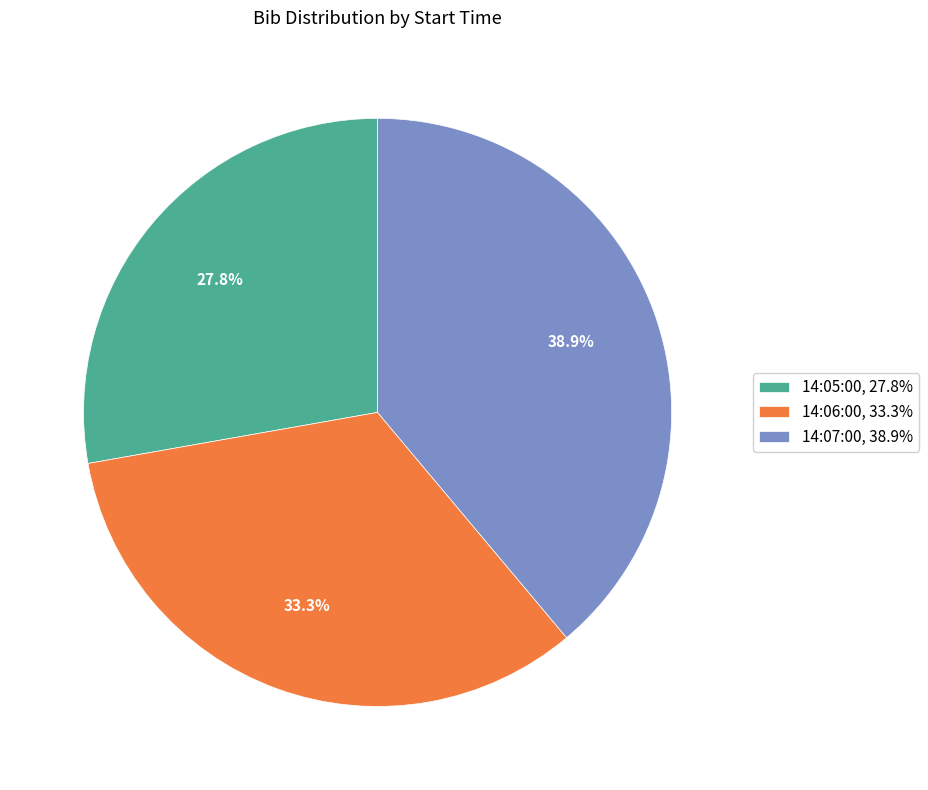

Does 14:07:00 represent more than half of the total?

No